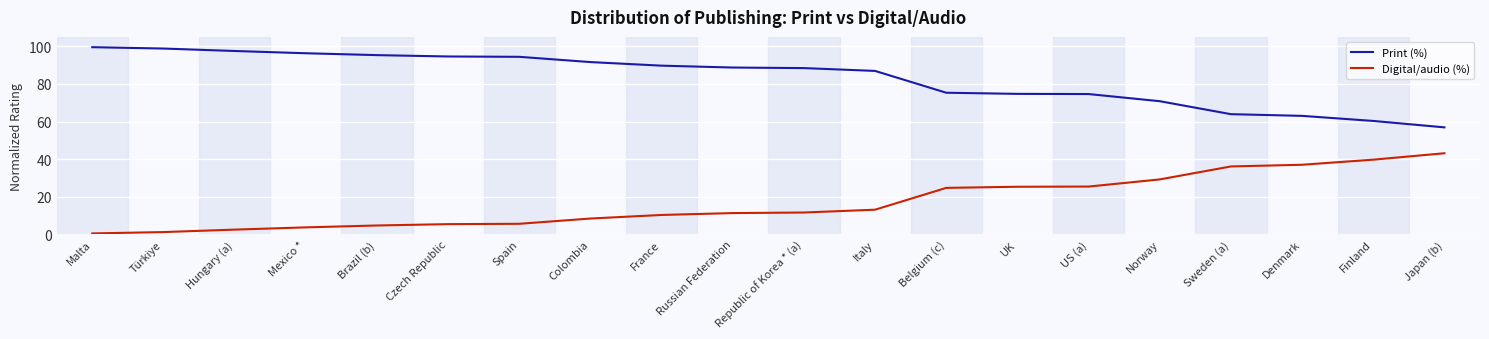

True or false: Digital/audio (%) and Print (%) cross at least once.

False